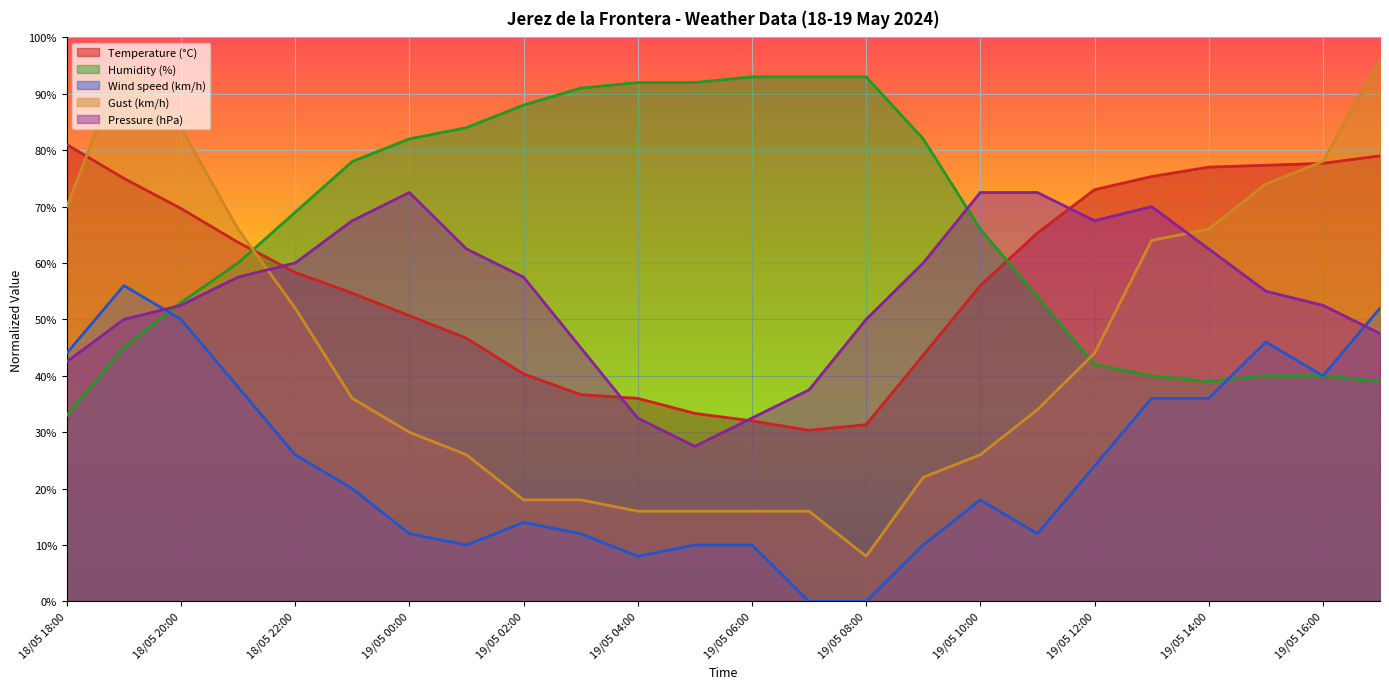

Read the Humidity (%) value at 19/05 06:00.

93.0